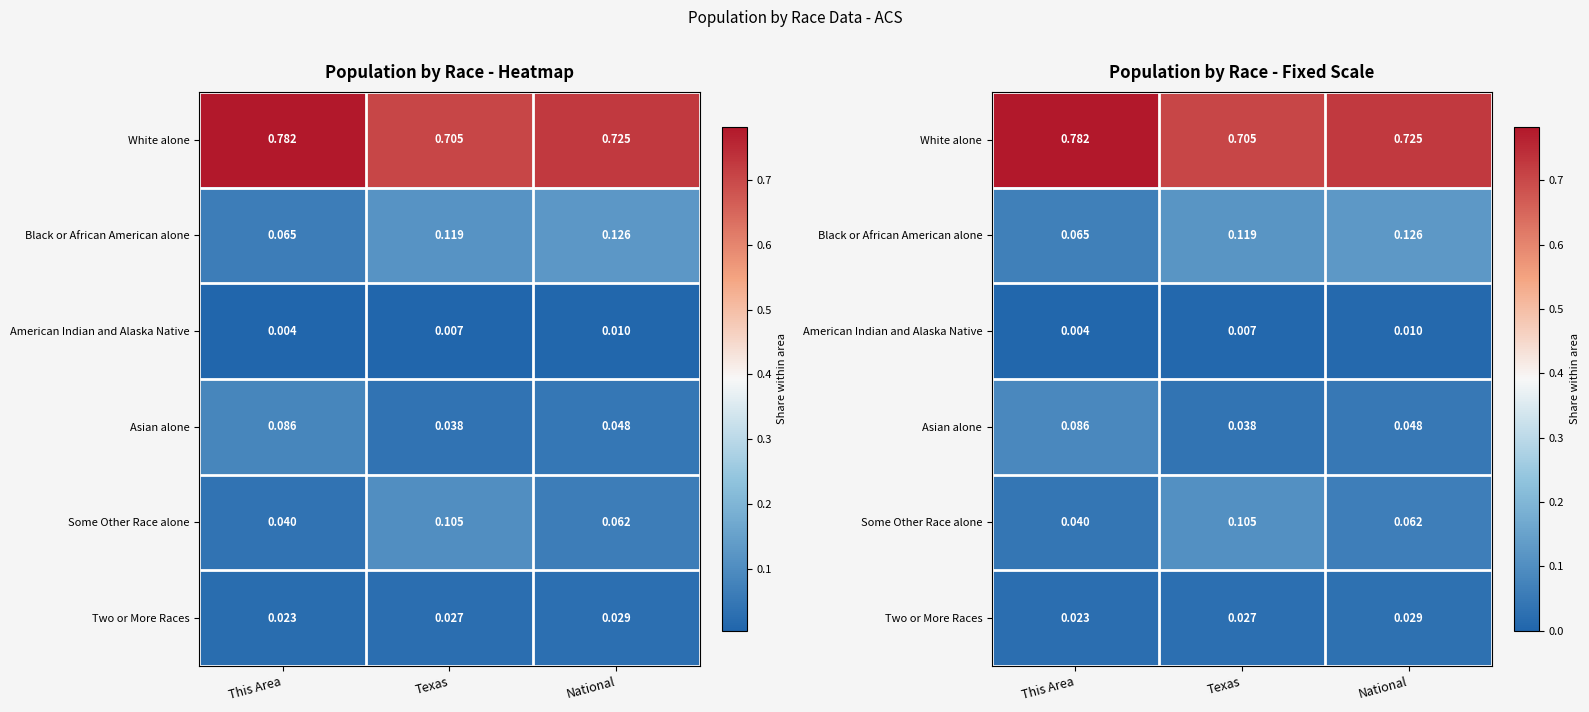

Read the White alone value at National.

0.7